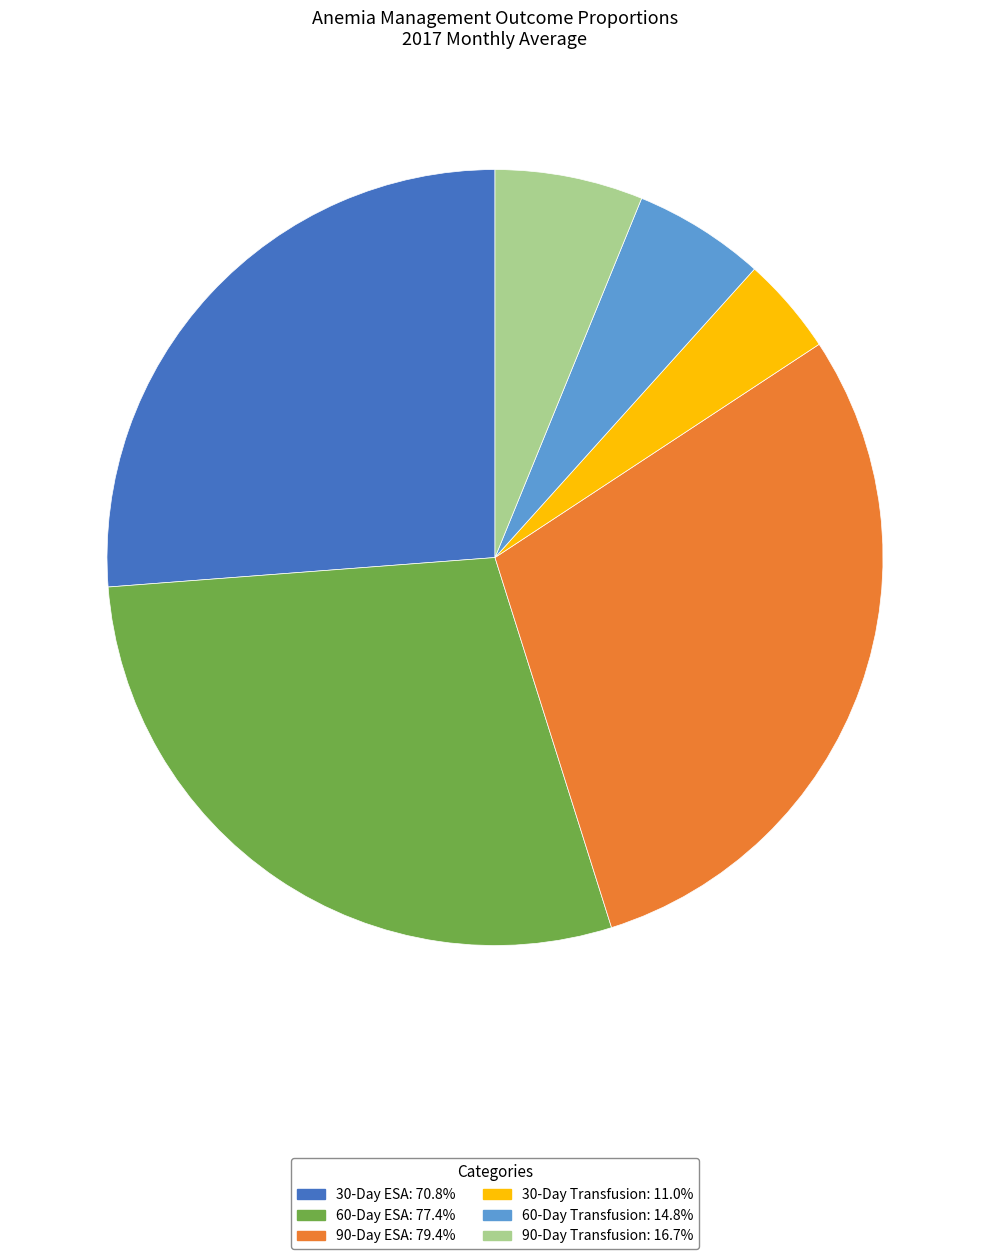

Does 30-Day Transfusion account for over 50% of the chart?

No